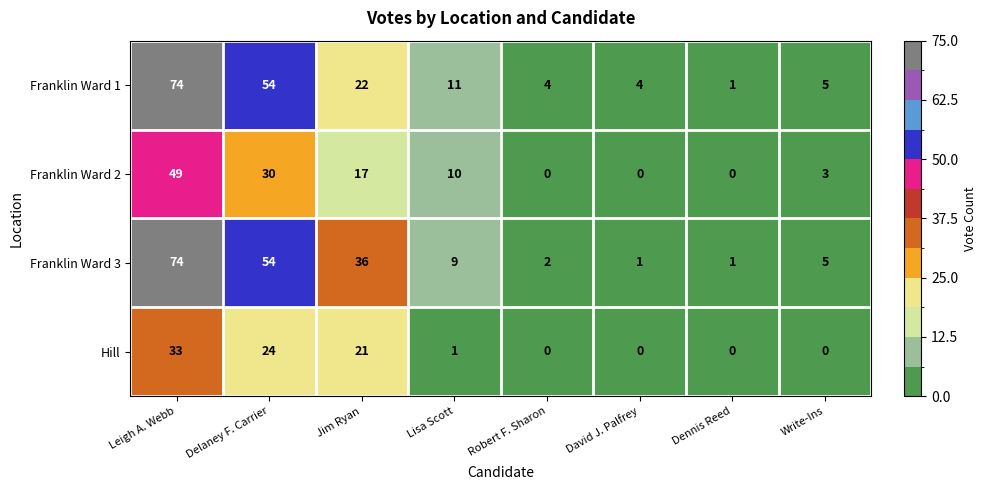

What is the average value of the Franklin Ward 2 series?

14